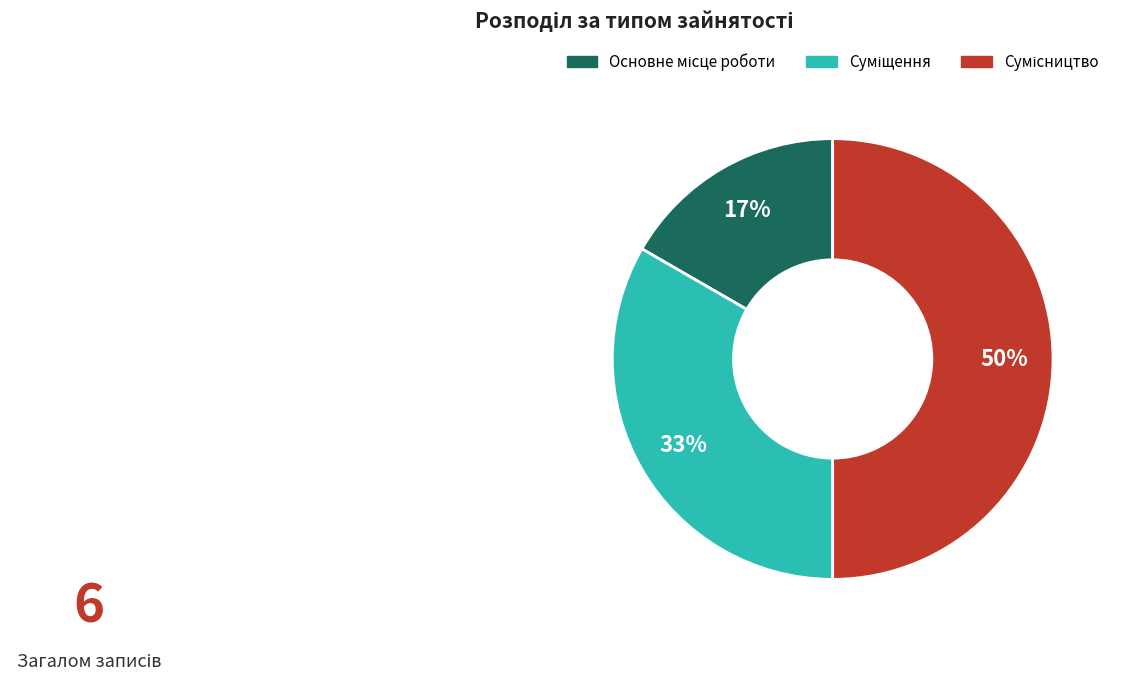

To the nearest percent, what is the average slice percentage?

33%